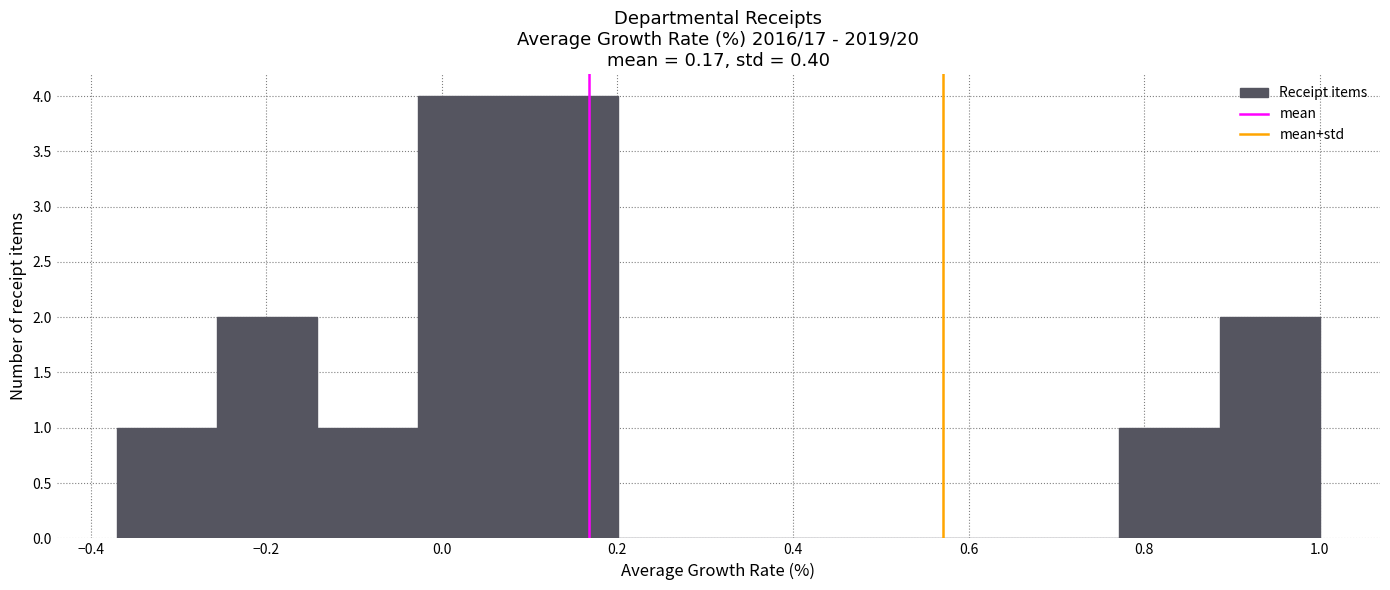

What is the height of the bar covering -0.14 to -0.02 on the x-axis? Neither the bar edges nor the heights are printed on the chart, so give them approximately, as read against the axes.

1